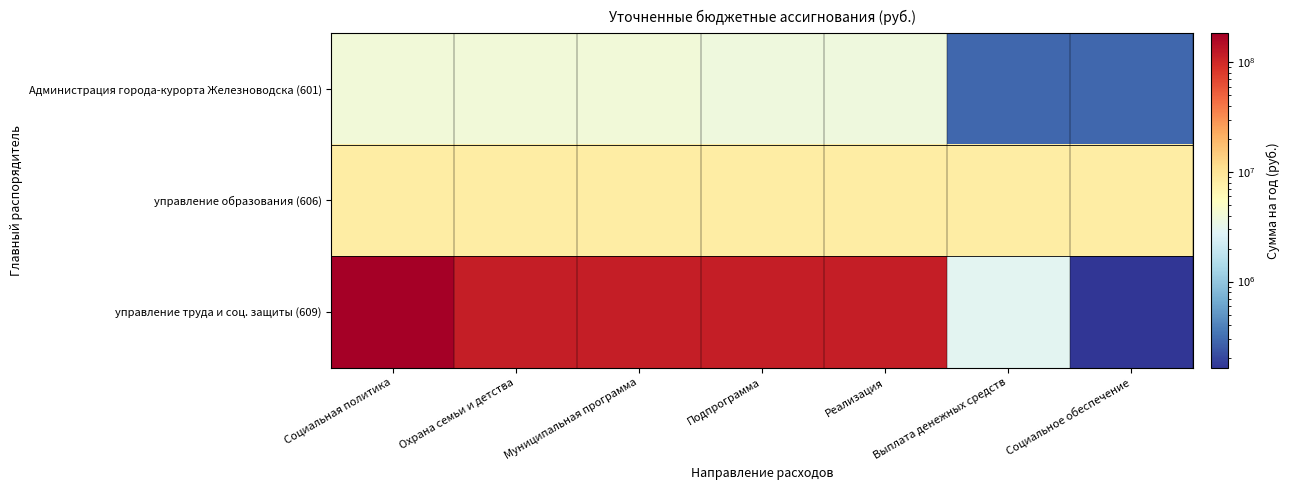

Which series has the widest spread of values?

управление труда и соц. защиты (609)